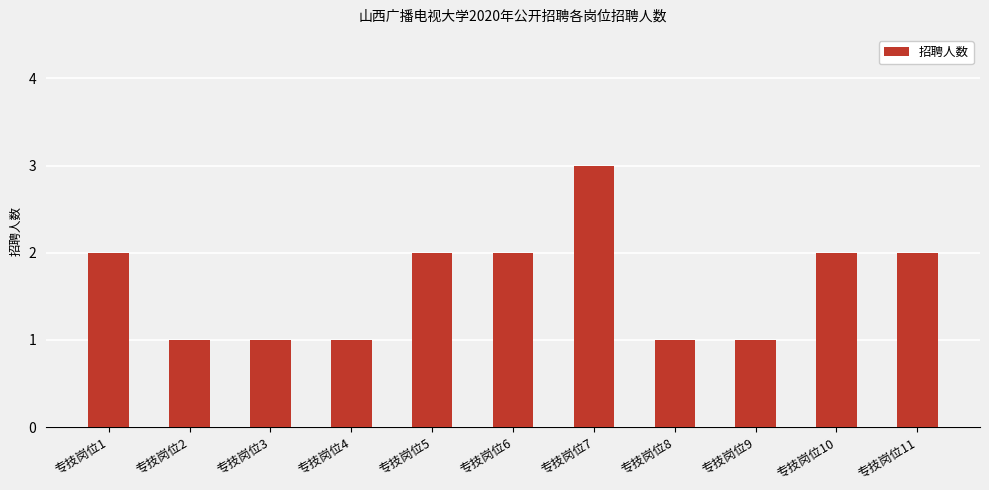

At which category does the chart reach its peak across all series?

专技岗位7